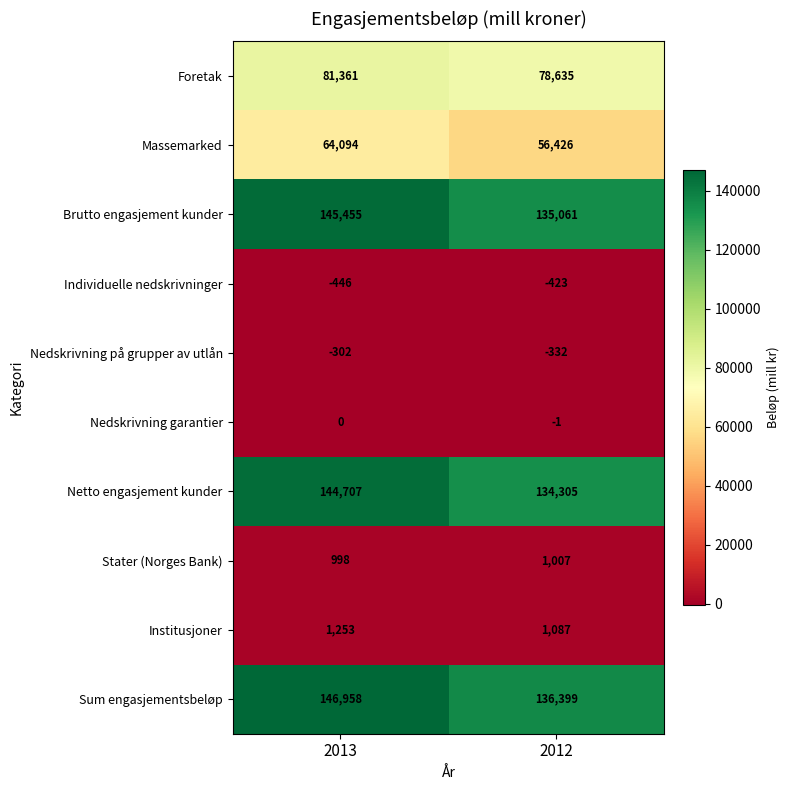

What is the spread (max minus min) of values at 2012?

136822